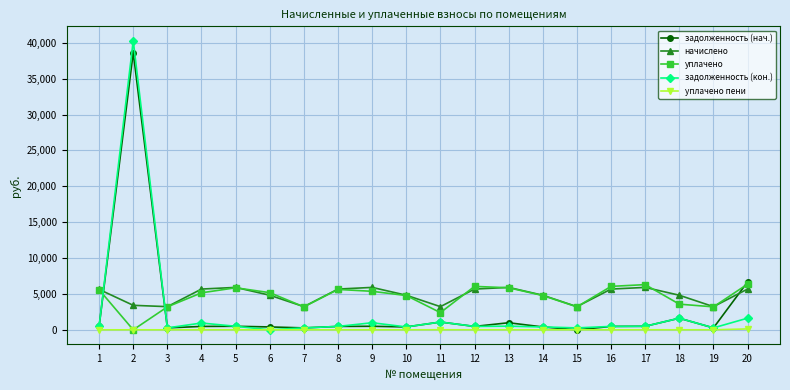

True or false: начислено has more than 2 points higher than both neighbors.

True